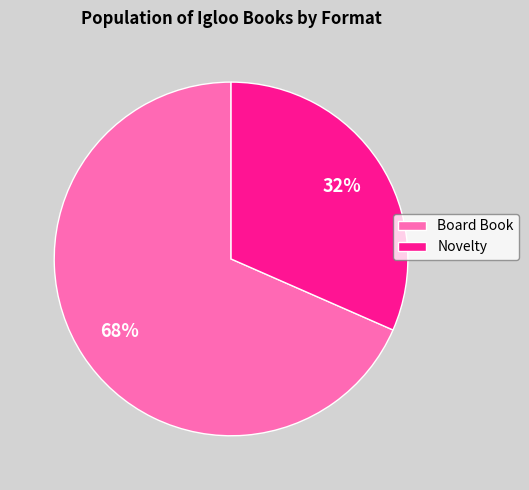

To the nearest percent, what portion does Board Book represent?

68%